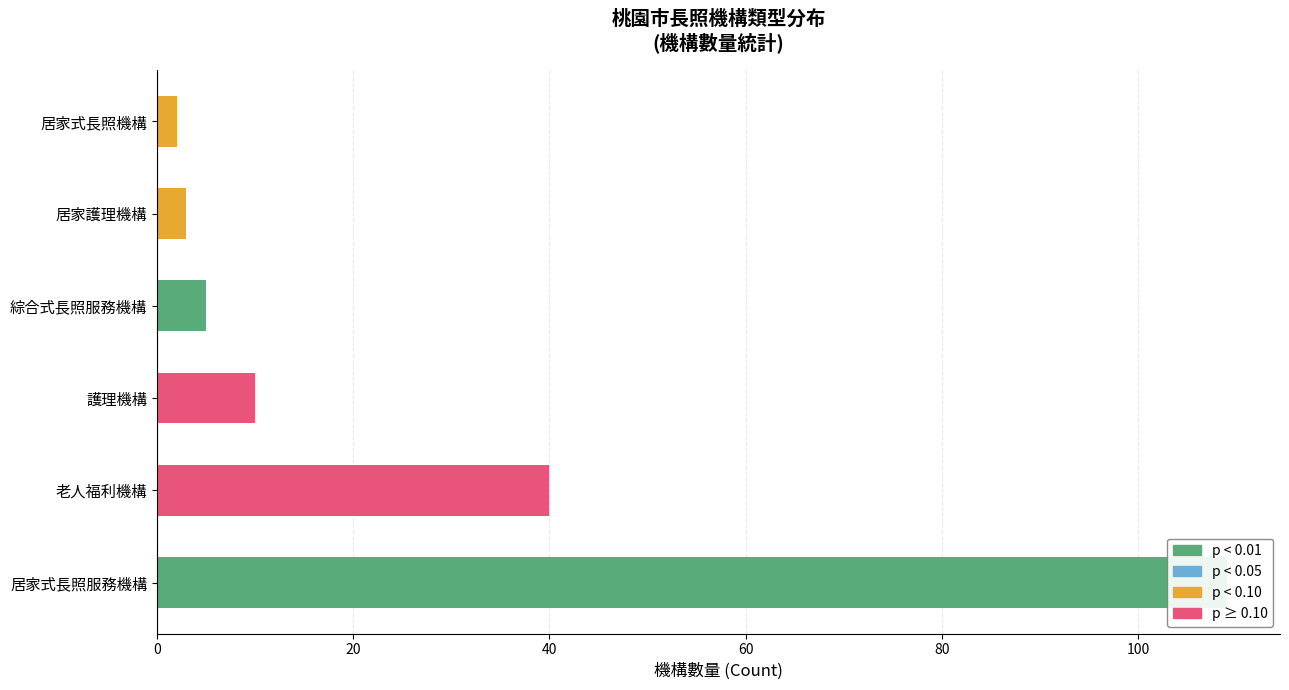

List the labels in order of value, smallest first.

居家式長照機構, 居家護理機構, 綜合式長照服務機構, 護理機構, 老人福利機構, 居家式長照服務機構